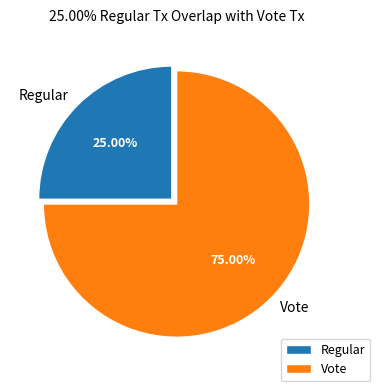

Count the number of slices in the pie.

2